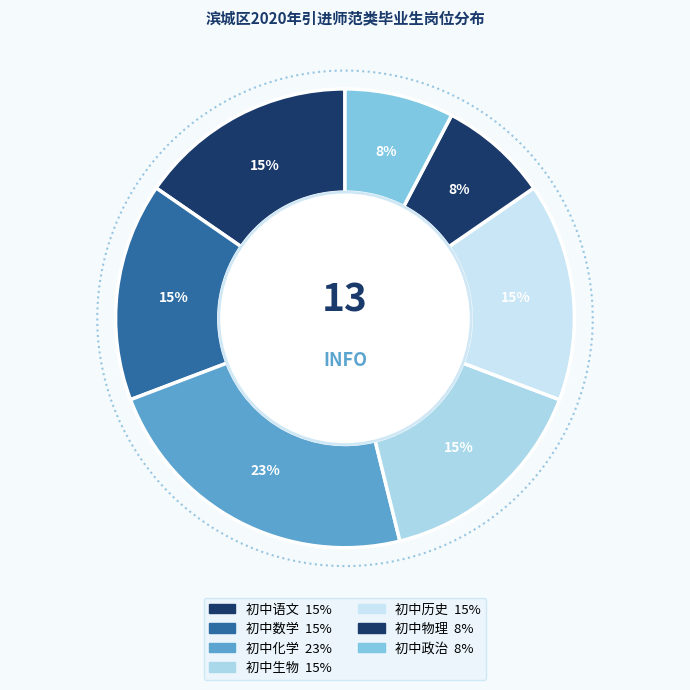

Rank the categories by value from highest to lowest.

初中化学, 初中语文, 初中数学, 初中生物, 初中历史, 初中物理, 初中政治